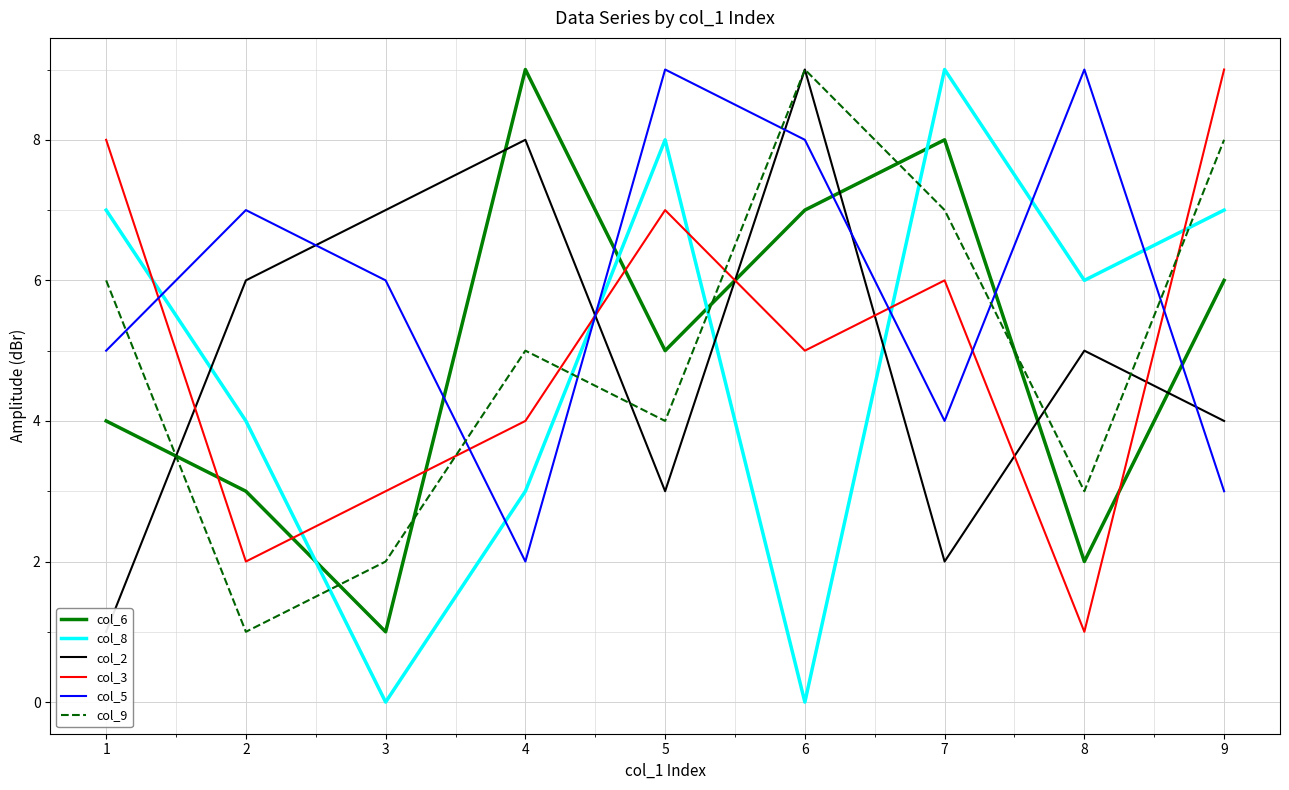

Reading left to right, transcribe all the data shown in this chart.

col_6: 4	3	1	9	5	7	8	2	6
col_8: 7	4	0	3	8	0	9	6	7
col_2: 1	6	7	8	3	9	2	5	4
col_3: 8	2	3	4	7	5	6	1	9
col_5: 5	7	6	2	9	8	4	9	3
col_9: 6	1	2	5	4	9	7	3	8